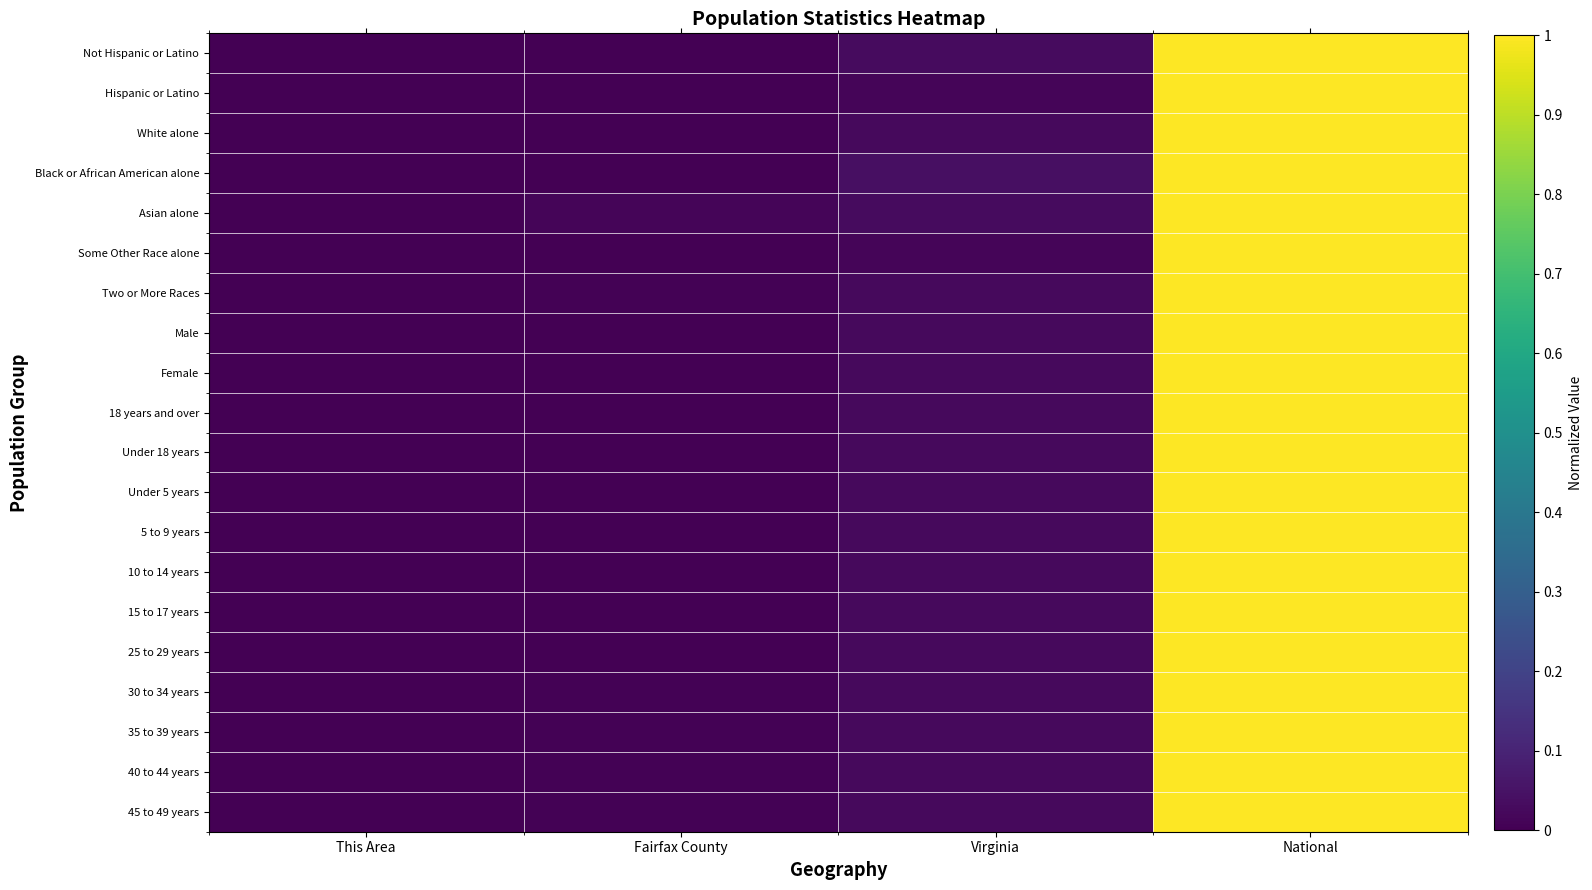

Reading right to left, extract all data points from this chart.

Not Hispanic or Latino: National=1.0	Virginia=0.0	Fairfax County=0.0	This Area=0.0
Hispanic or Latino: National=1.0	Virginia=0.0	Fairfax County=0.0	This Area=0.0
White alone: National=1.0	Virginia=0.0	Fairfax County=0.0	This Area=0.0
Black or African American alone: National=1.0	Virginia=0.0	Fairfax County=0.0	This Area=0.0
Asian alone: National=1.0	Virginia=0.0	Fairfax County=0.0	This Area=0.0
Some Other Race alone: National=1.0	Virginia=0.0	Fairfax County=0.0	This Area=0.0
Two or More Races: National=1.0	Virginia=0.0	Fairfax County=0.0	This Area=0.0
Male: National=1.0	Virginia=0.0	Fairfax County=0.0	This Area=0.0
Female: National=1.0	Virginia=0.0	Fairfax County=0.0	This Area=0.0
18 years and over: National=1.0	Virginia=0.0	Fairfax County=0.0	This Area=0.0
Under 18 years: National=1.0	Virginia=0.0	Fairfax County=0.0	This Area=0.0
Under 5 years: National=1.0	Virginia=0.0	Fairfax County=0.0	This Area=0.0
5 to 9 years: National=1.0	Virginia=0.0	Fairfax County=0.0	This Area=0.0
10 to 14 years: National=1.0	Virginia=0.0	Fairfax County=0.0	This Area=0.0
15 to 17 years: National=1.0	Virginia=0.0	Fairfax County=0.0	This Area=0.0
25 to 29 years: National=1.0	Virginia=0.0	Fairfax County=0.0	This Area=0.0
30 to 34 years: National=1.0	Virginia=0.0	Fairfax County=0.0	This Area=0.0
35 to 39 years: National=1.0	Virginia=0.0	Fairfax County=0.0	This Area=0.0
40 to 44 years: National=1.0	Virginia=0.0	Fairfax County=0.0	This Area=0.0
45 to 49 years: National=1.0	Virginia=0.0	Fairfax County=0.0	This Area=0.0